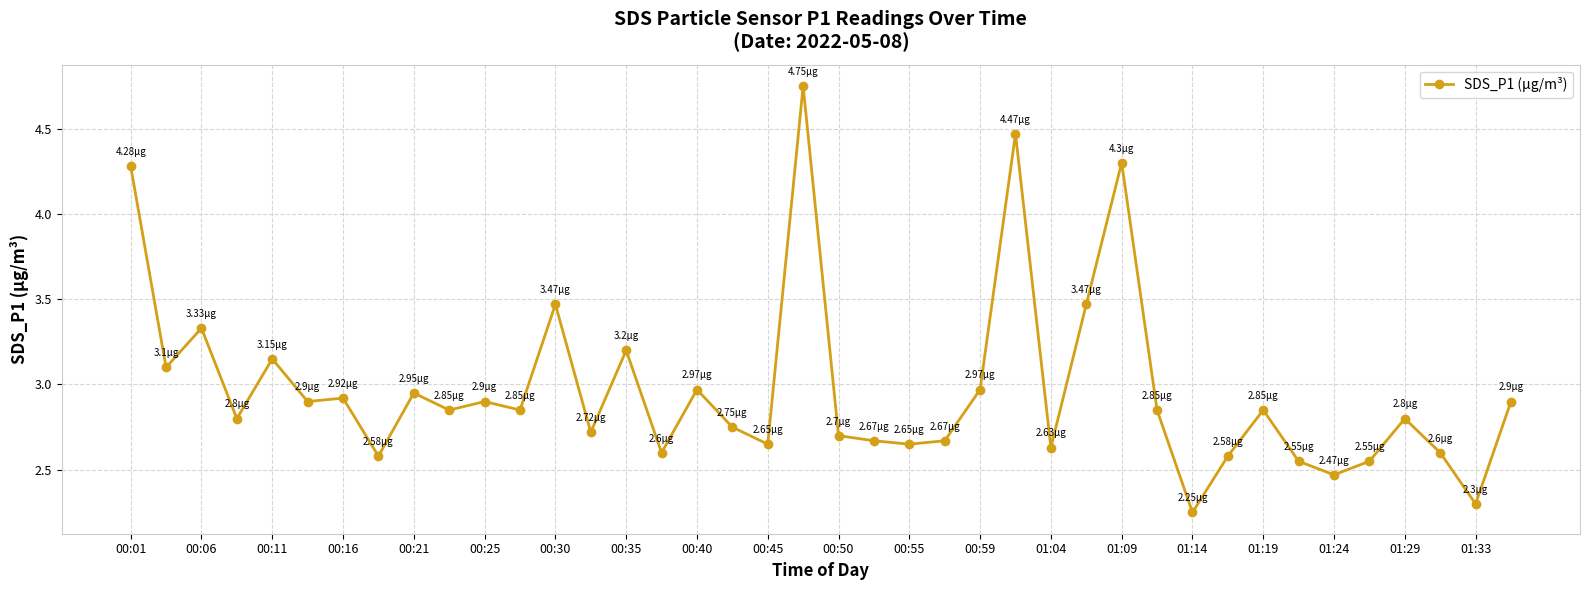

What is the sum of all values?

119.0